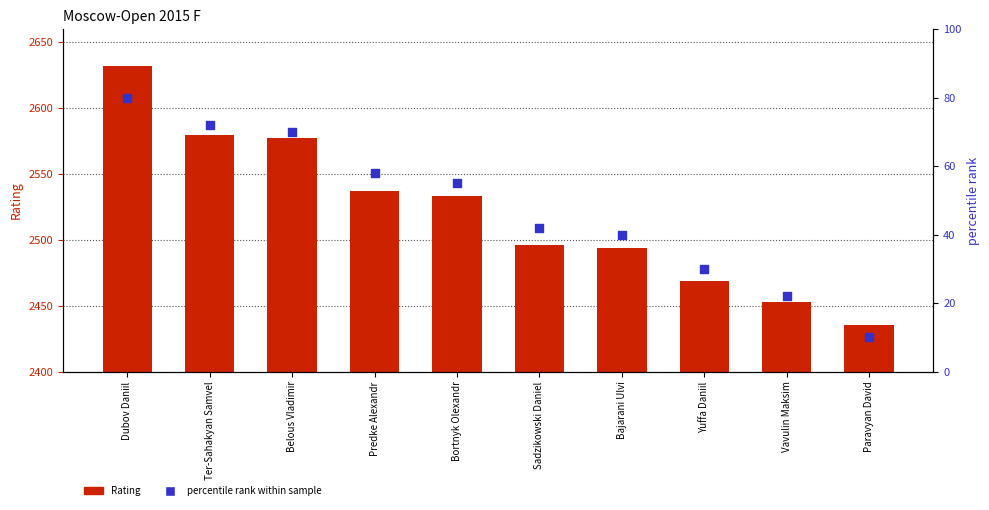

What is the total value across all series at Bajarani Ulvi?

2534